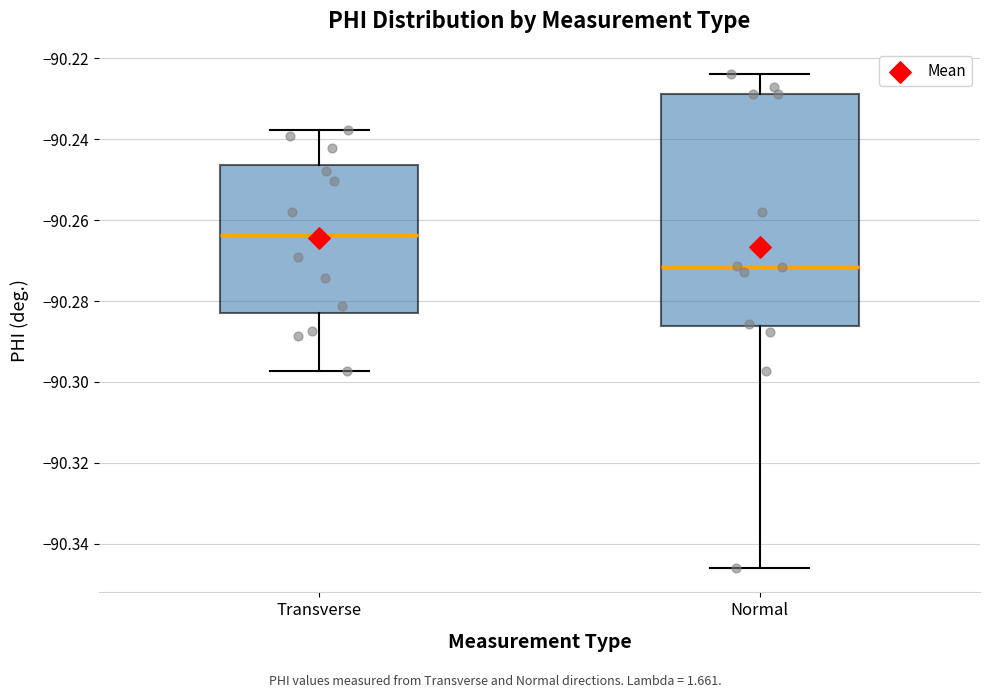

Where does the upper whisker of the box for Transverse end on the y-axis? The values are not printed on the chart, so give them approximately, as read against the axis.

-90.238